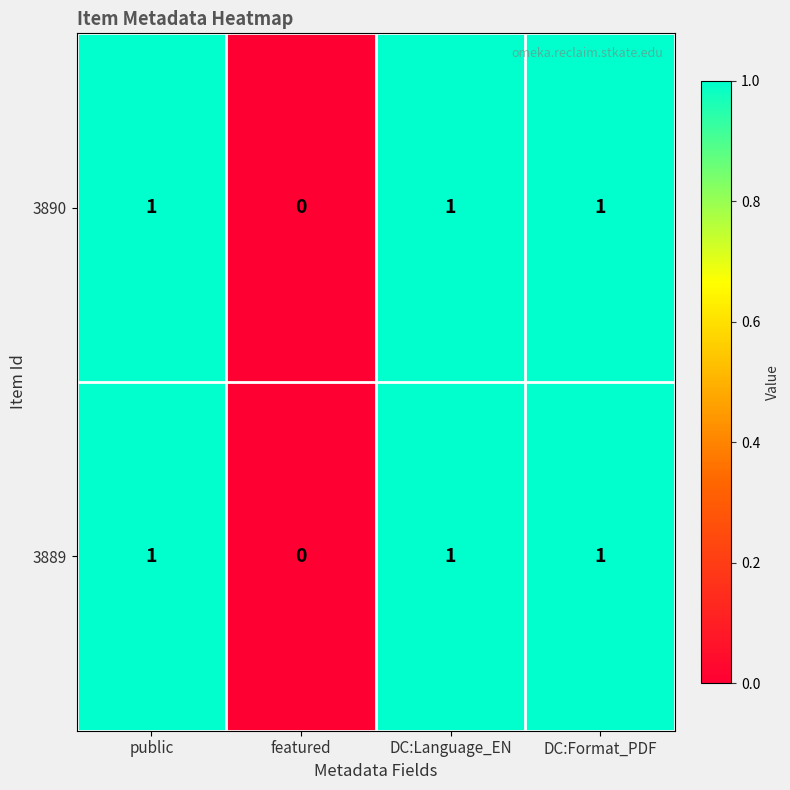

What is the total value across all series at DC:Format_PDF?

2